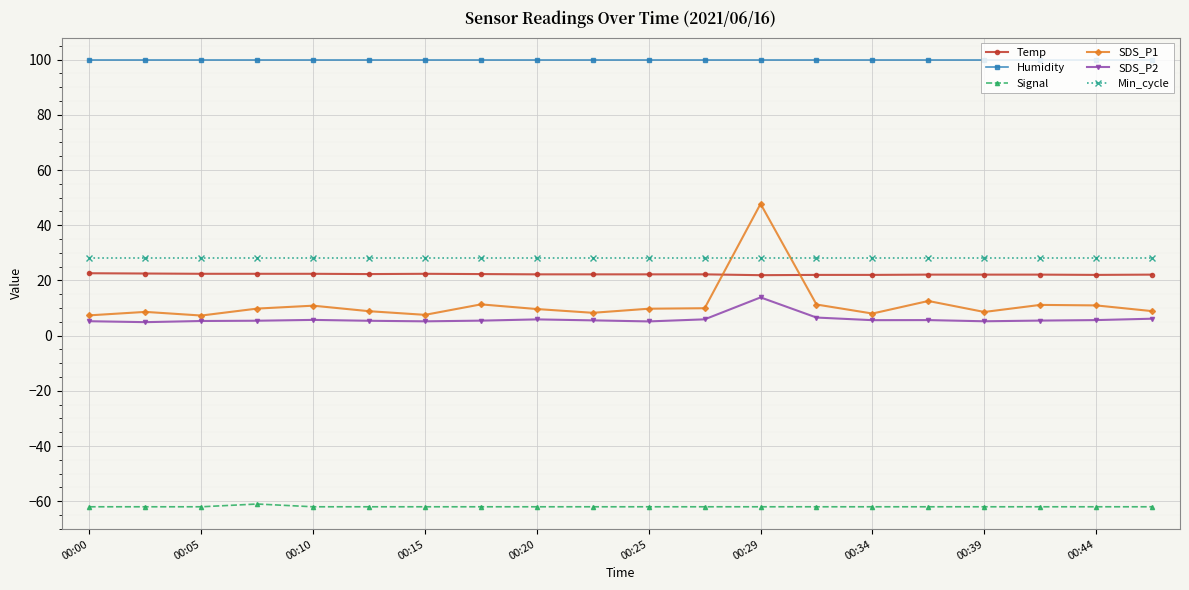

At how many categories does at least one series exceed 1?

20